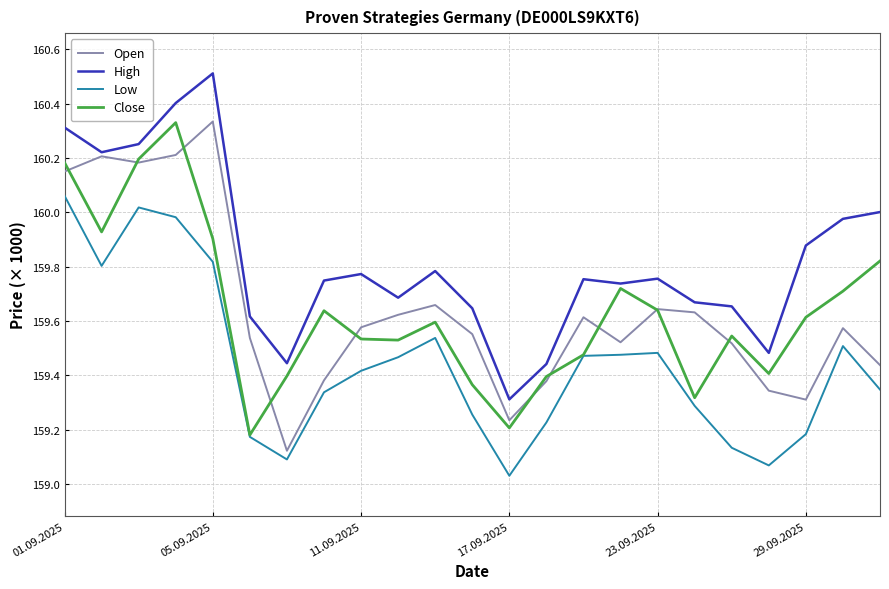

Which series has the largest total across all categories?

High